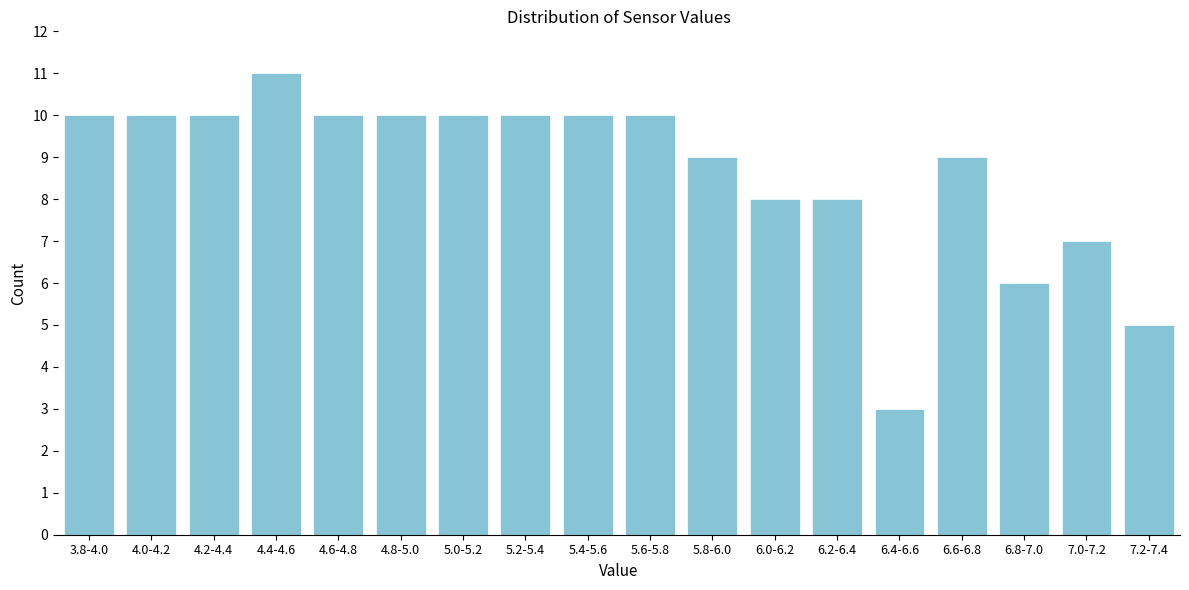

Reading right to left, transcribe all the data shown in this chart.

7.2-7.4=5	7.0-7.2=7	6.8-7.0=6	6.6-6.8=9	6.4-6.6=3	6.2-6.4=8	6.0-6.2=8	5.8-6.0=9	5.6-5.8=10	5.4-5.6=10	5.2-5.4=10	5.0-5.2=10	4.8-5.0=10	4.6-4.8=10	4.4-4.6=11	4.2-4.4=10	4.0-4.2=10	3.8-4.0=10